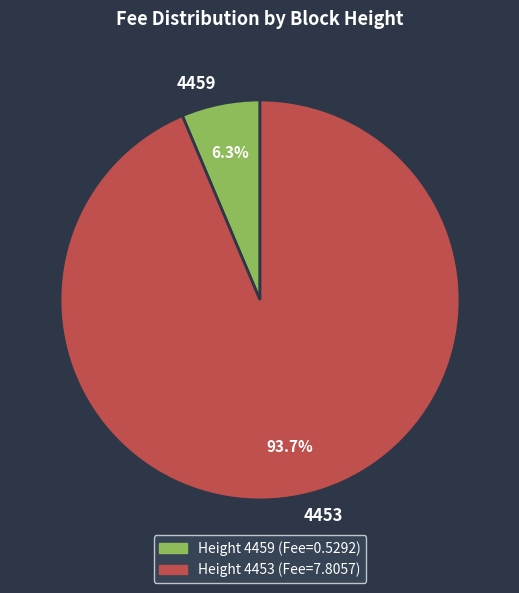

Which has a higher value, 4459 or 4453?

4453